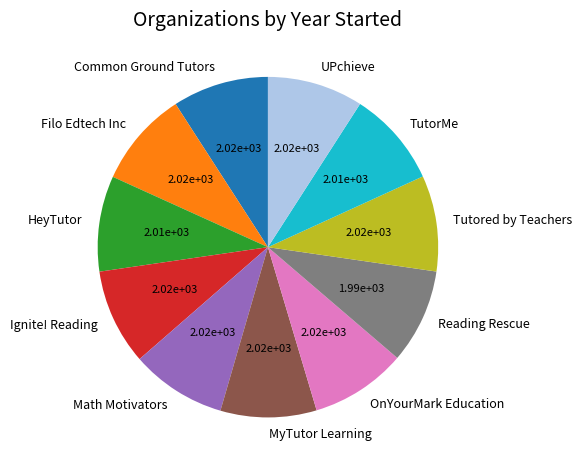

Is it true that Filo Edtech Inc is 9% of the pie?

True